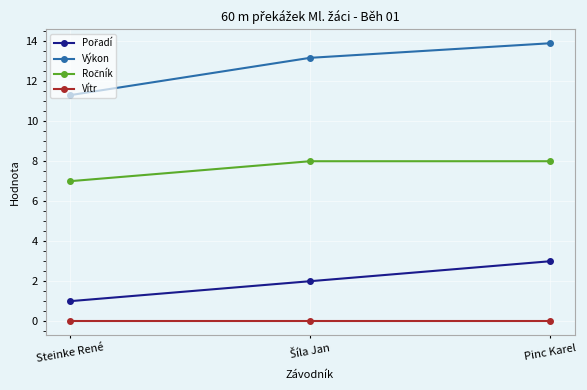

Is it true that Vítr equals 0.0 at Pinc Karel?

True